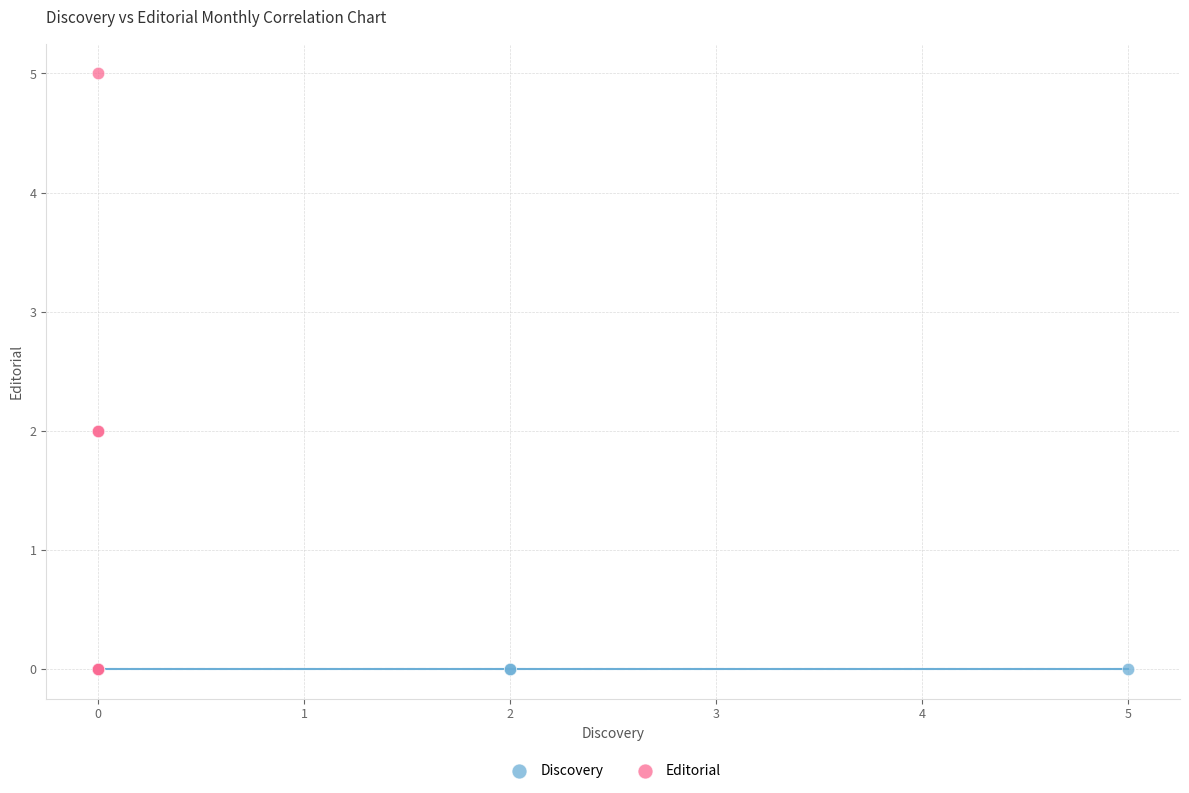

Which series reaches the maximum Y coordinate?

Editorial